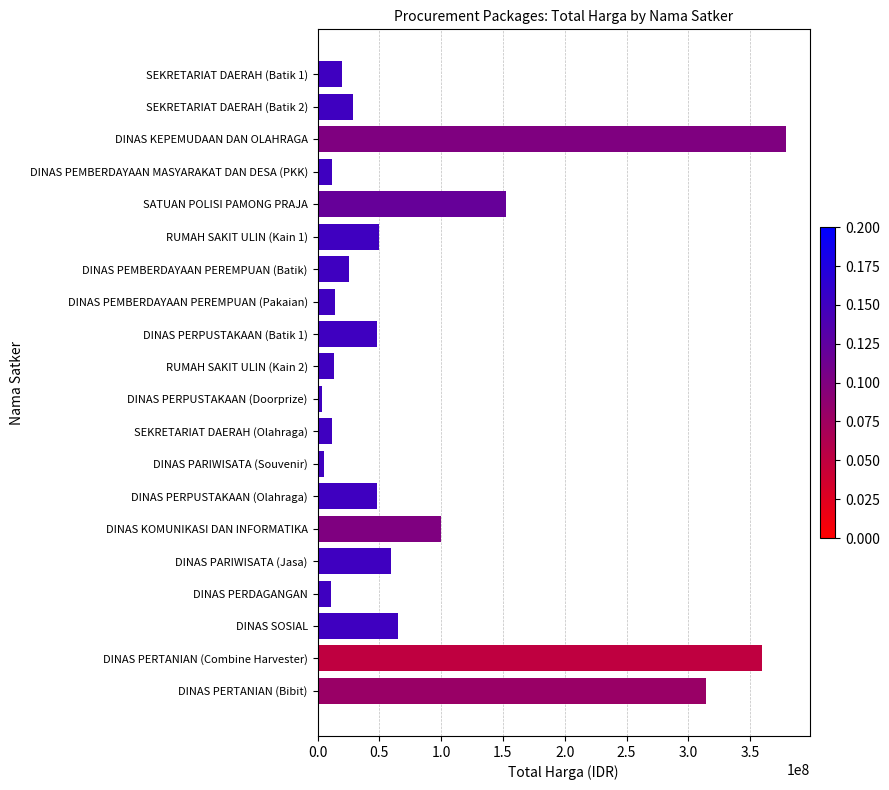

What is the average value?

86055839